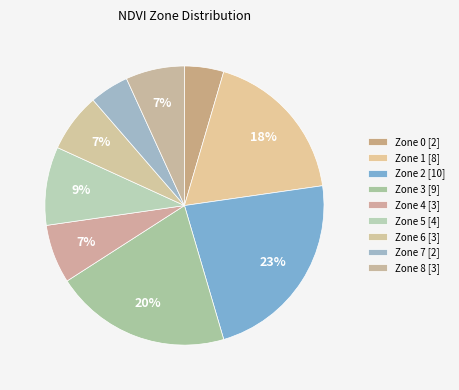

What percentage is the Zone 8 slice, to the nearest percent?

7%